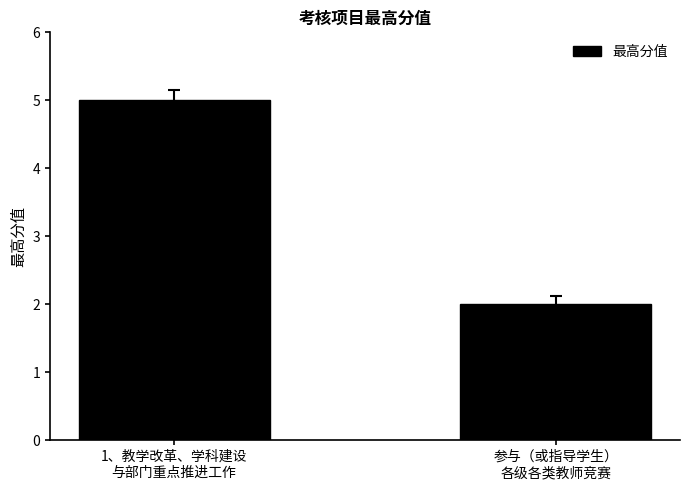

The chart shows a value of 2 at 1、教学改革、学科建设
与部门重点推进工作. True or false?

False